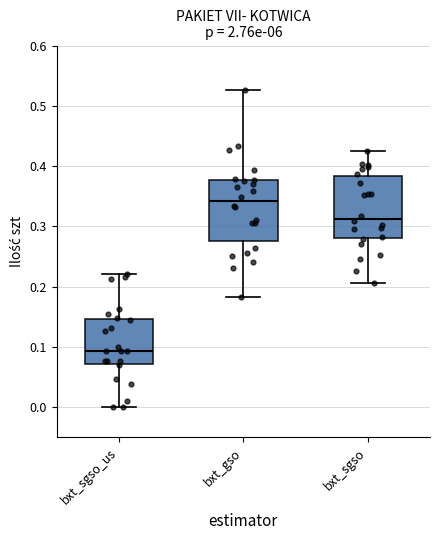

Reading left to right, read every box against the y-axis: the position of its median line, the range the box covers, and the ends of its whiskers. The values are not printed on the chart, so give them approximately, as read against the axis.

bxt_sgso_us: median 0.09, box 0.07 to 0.15, whiskers 0.00 to 0.22
bxt_gso: median 0.34, box 0.28 to 0.38, whiskers 0.18 to 0.53
bxt_sgso: median 0.31, box 0.28 to 0.38, whiskers 0.21 to 0.42